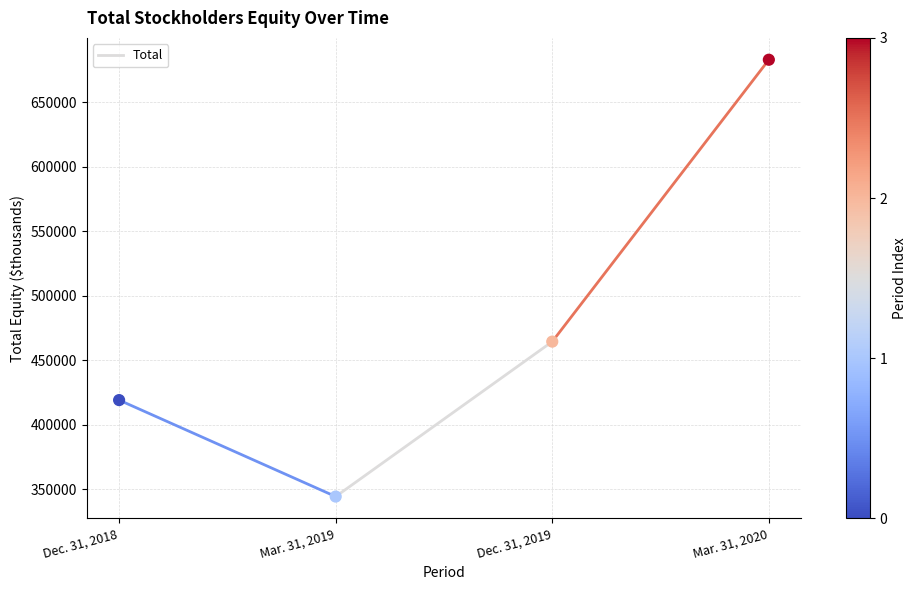

What is the average Y value?

477628